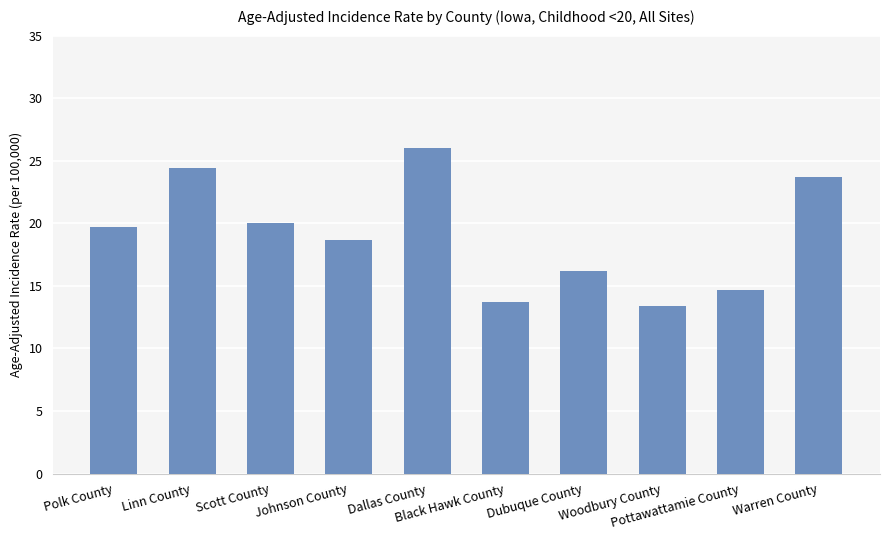

What is the change in value from Polk County to Dallas County?

+6.3